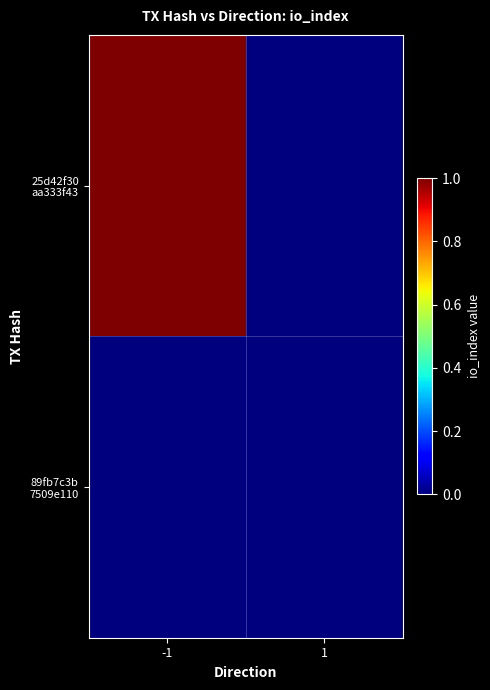

Which category has the lowest value across all series?

1